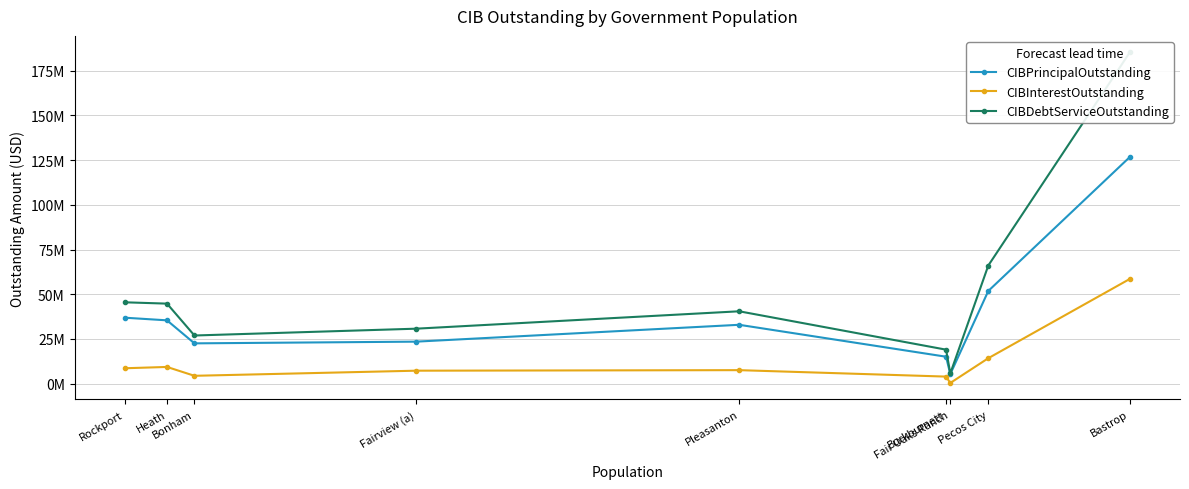

True or false: CIBInterestOutstanding has more than 0 interior local peaks.

True